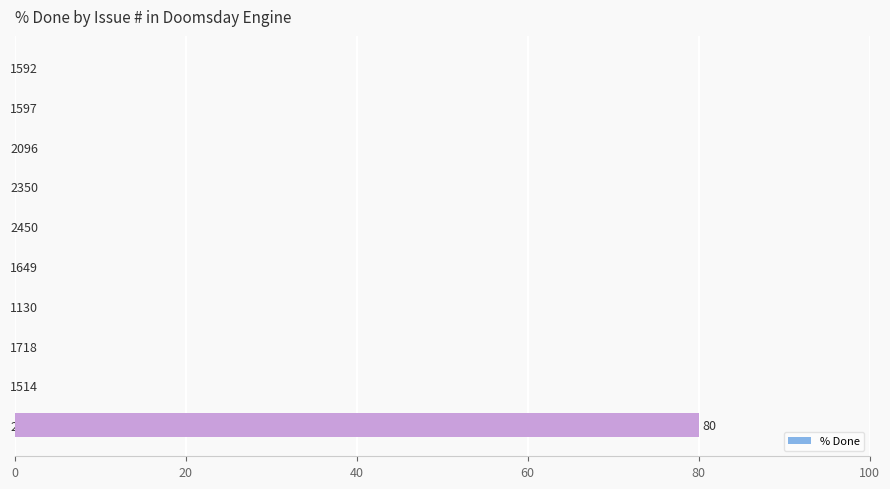

Reading top to bottom, what are all the values shown in this chart?

1592=0	1597=0	2096=0	2350=0	2450=0	1649=0	1130=0	1718=0	1514=0	2025=80